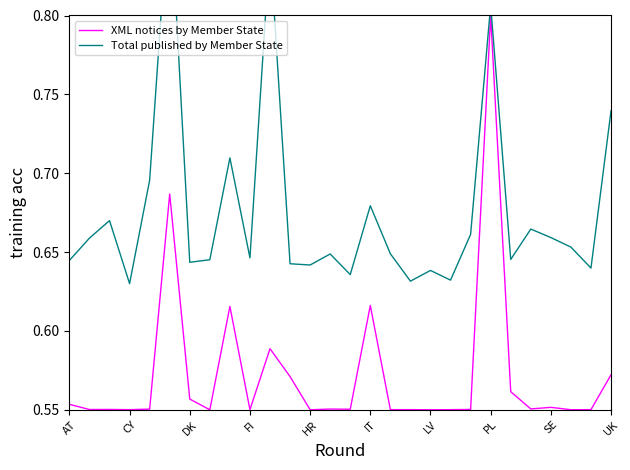

What is the difference between the second highest and second lowest values in the Total published by Member State series?

0.2